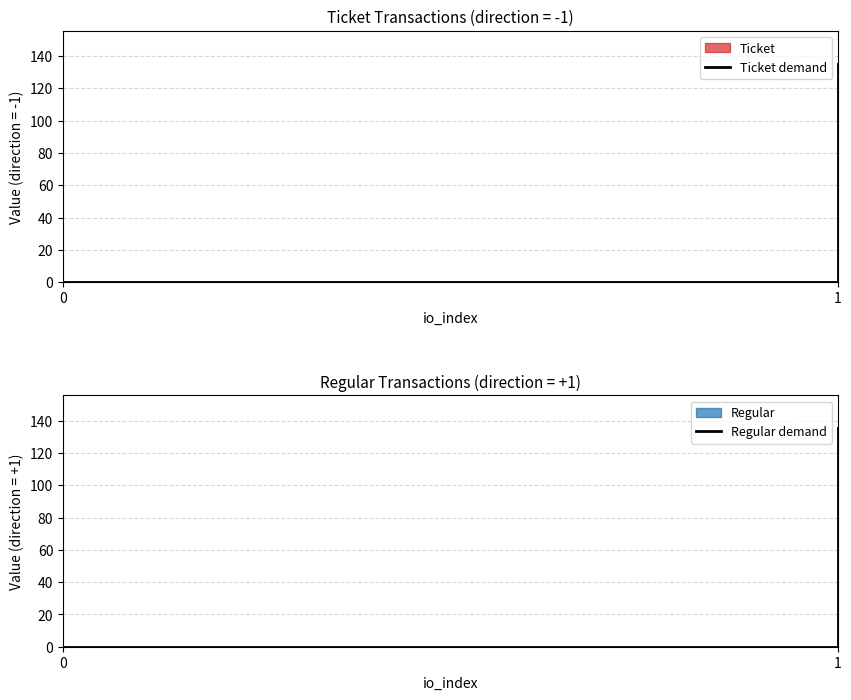

True or false: Ticket demand has a value of 236.4 at 1.

False